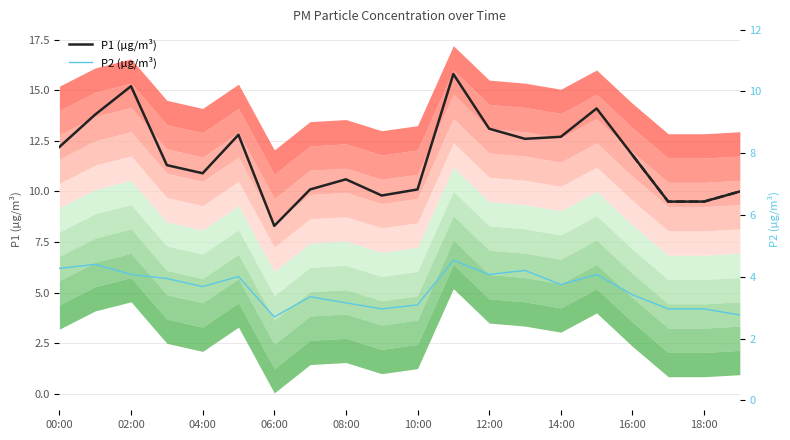

What are all the series names shown in the legend?

P2 (µg/m³), P1 (µg/m³)